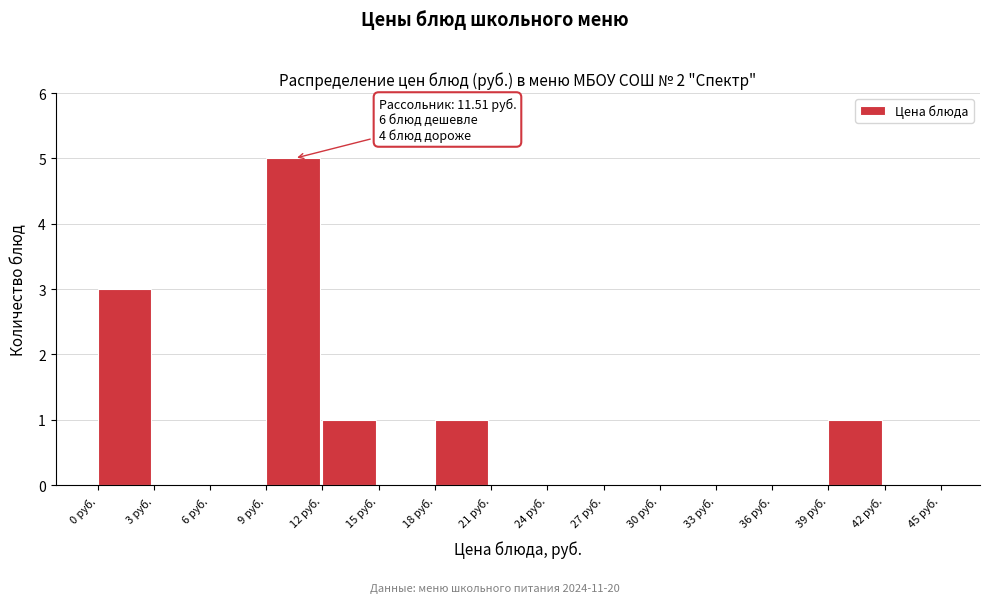

Which range on the x-axis has the tallest bar?

9 to 12